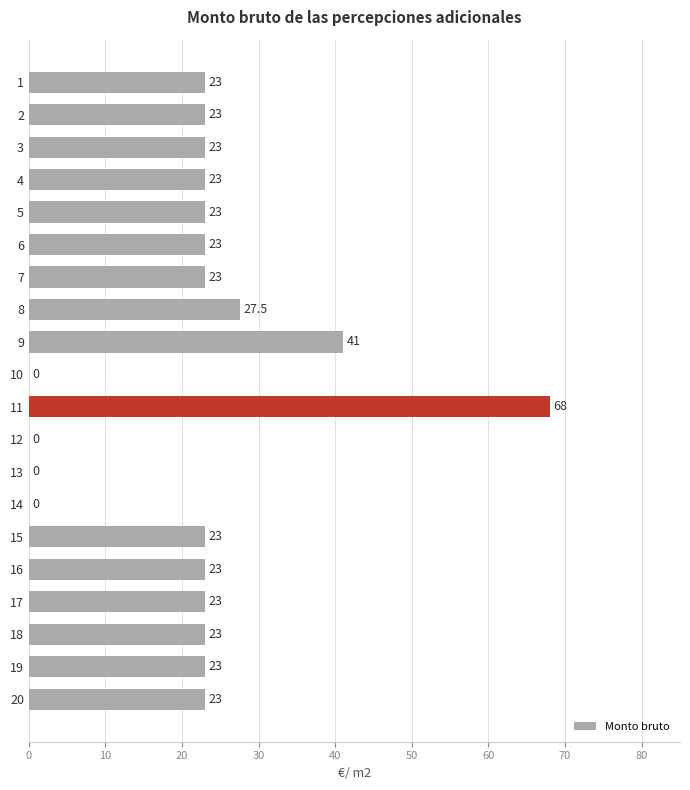

How many positive values are there?

16